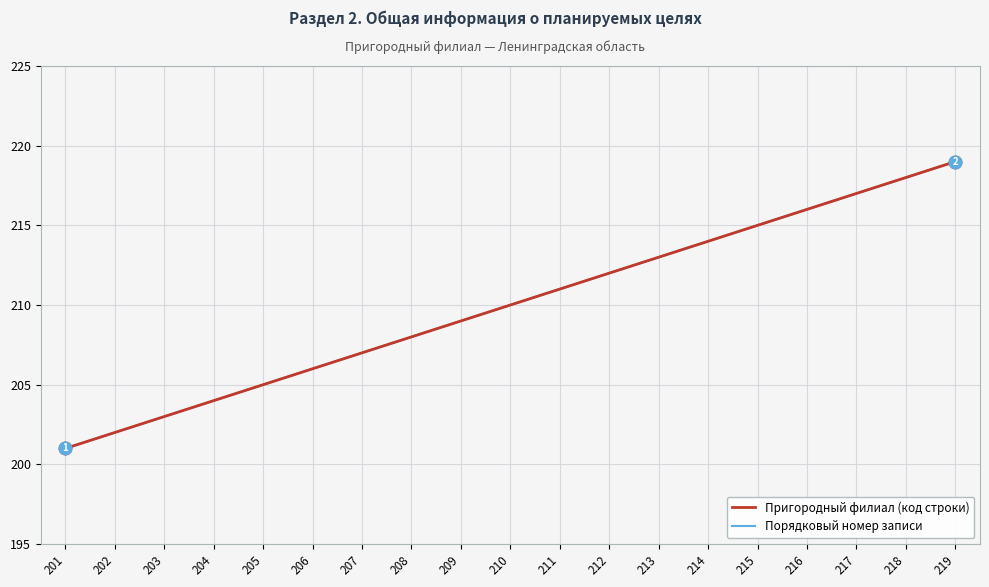

Is this an area chart (filled region under the line)?

No